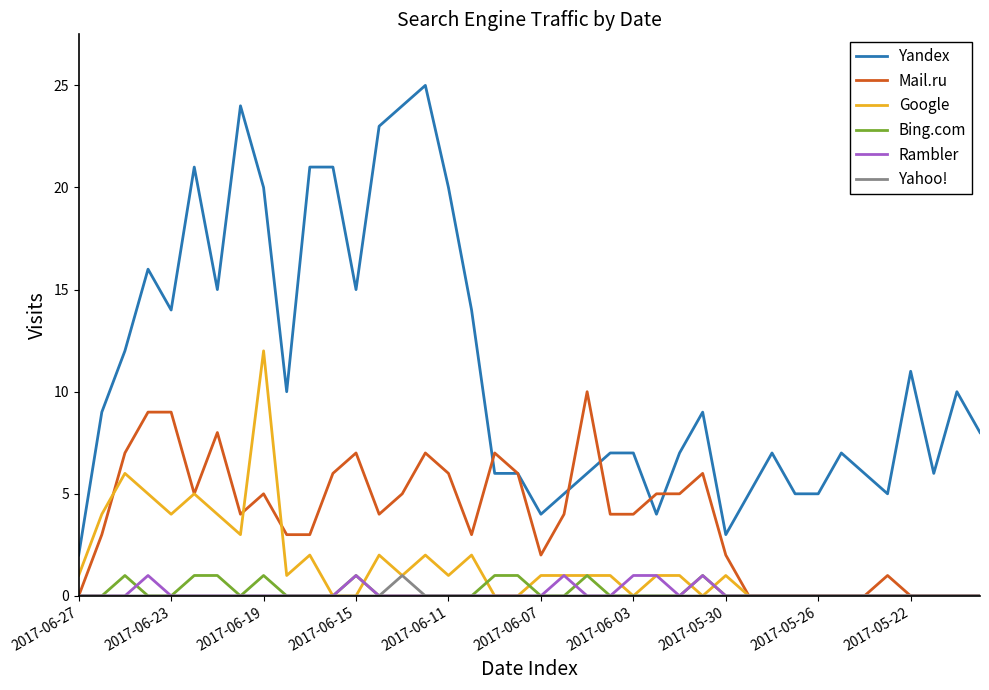

True or false: Yandex and Google intersect in this chart.

False